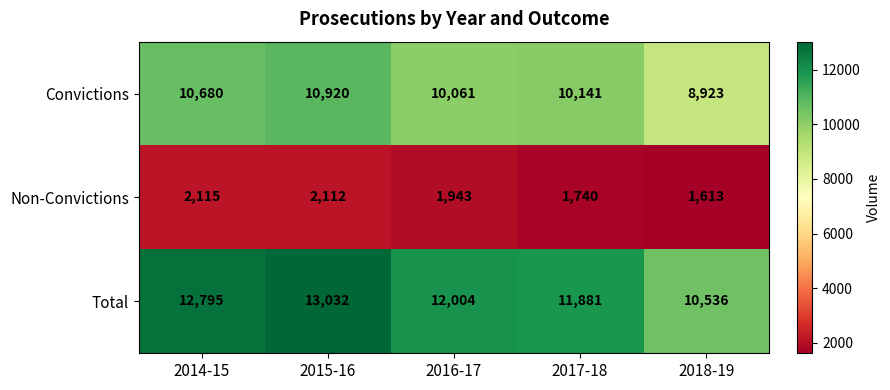

At how many categories does at least one series exceed 10089?

5